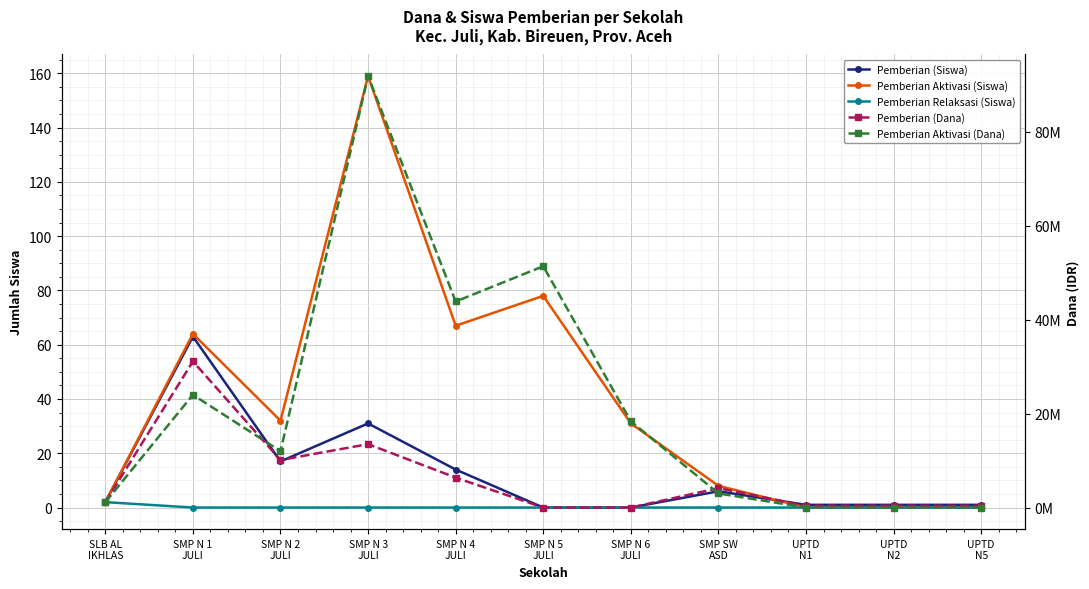

Which category has the highest value in the Pemberian Relaksasi (Siswa) series?

SLB AL
IKHLAS